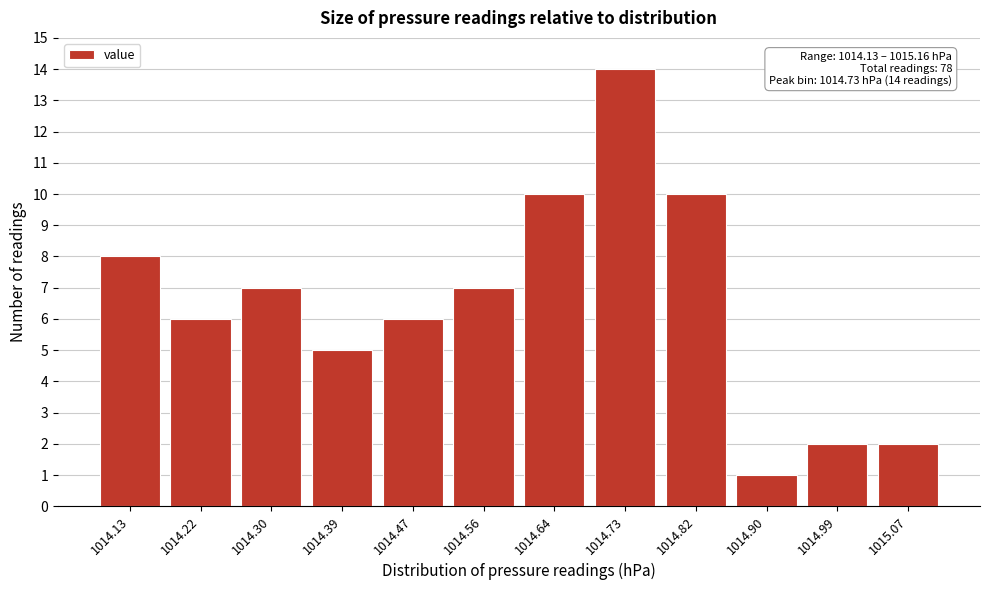

Reading left to right, what are all the values shown in this chart?

1014.13=8	1014.22=6	1014.30=7	1014.39=5	1014.47=6	1014.56=7	1014.64=10	1014.73=14	1014.82=10	1014.90=1	1014.99=2	1015.07=2